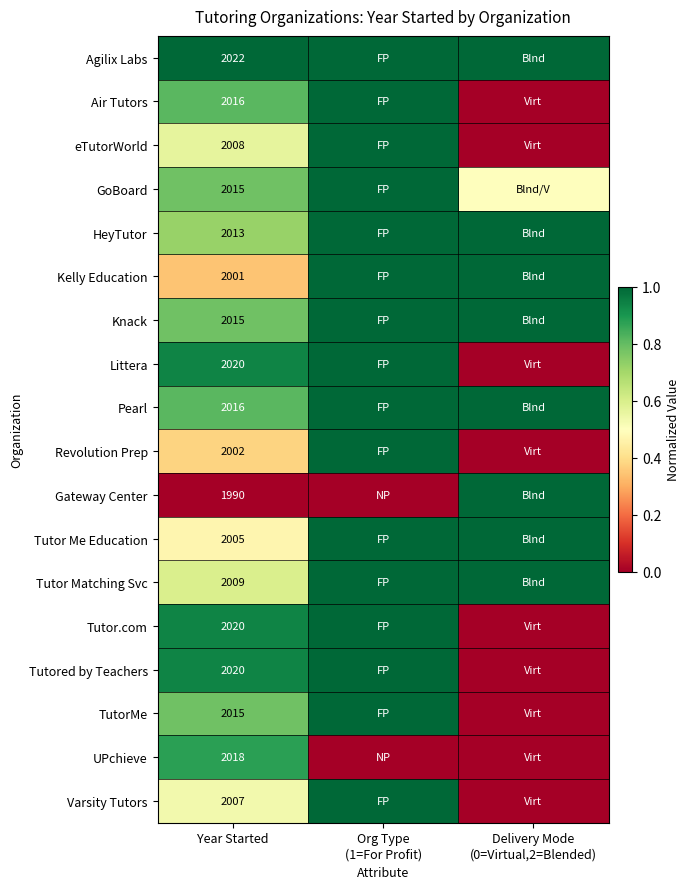

What is the total value across all series at Year Started?

36212.0